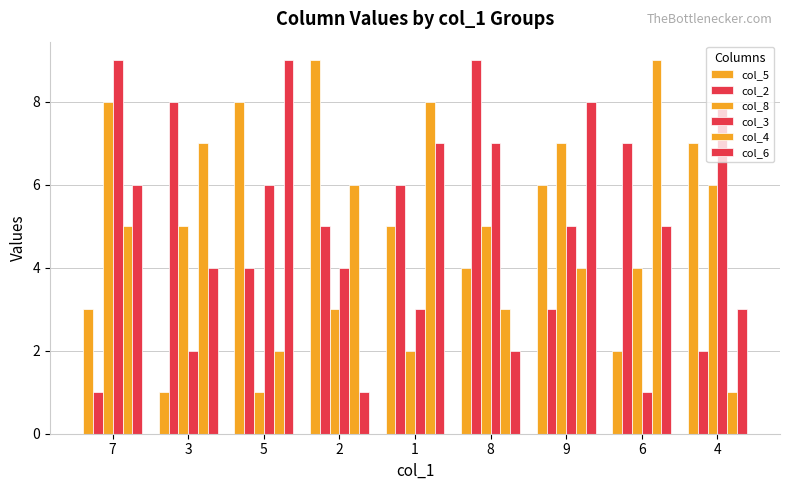

What is the maximum value for col_8?

8